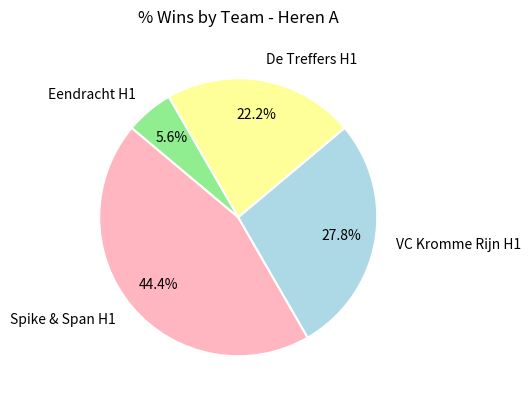

How much of the chart is everything except Eendracht H1?

94.4%